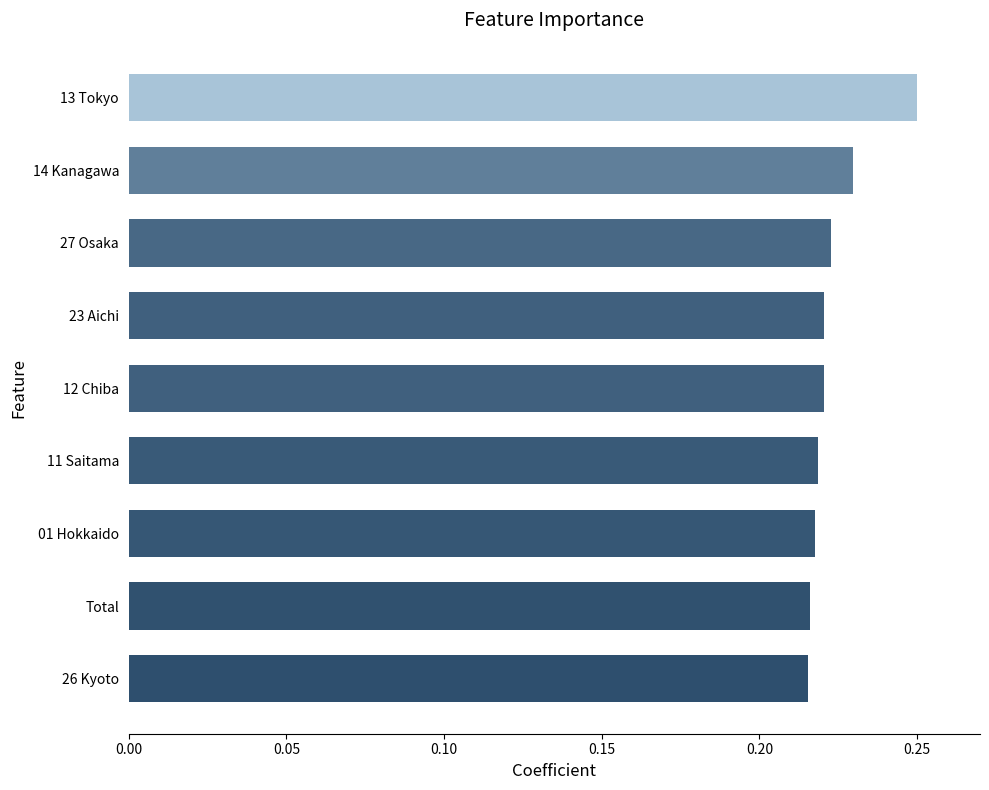

Which label corresponds to the largest value in the chart?

13 Tokyo